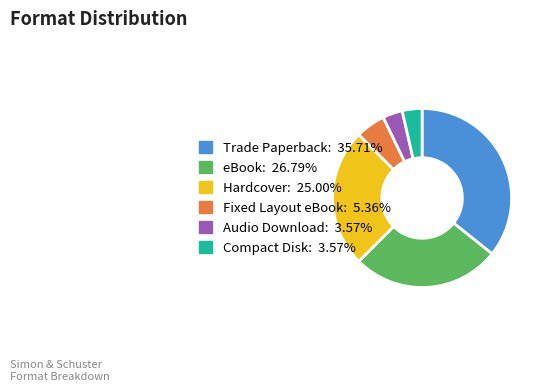

Is there any slice that represents more than half of the pie?

No